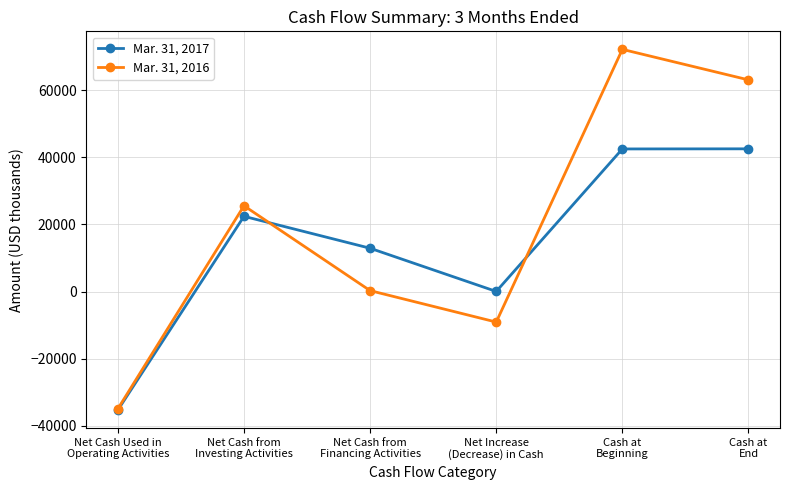

What is the label of the 4th point from the right?

Net Cash from
Financing Activities